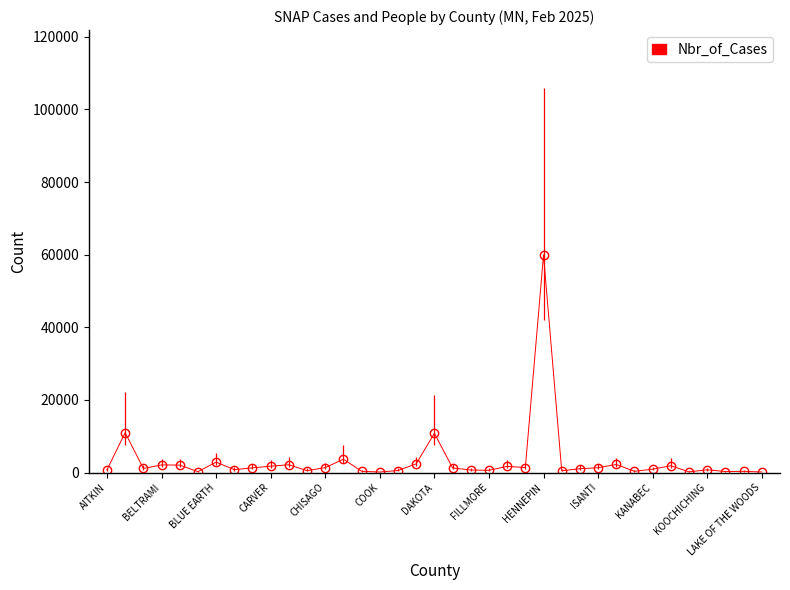

What is the maximum value shown in the chart?

59921